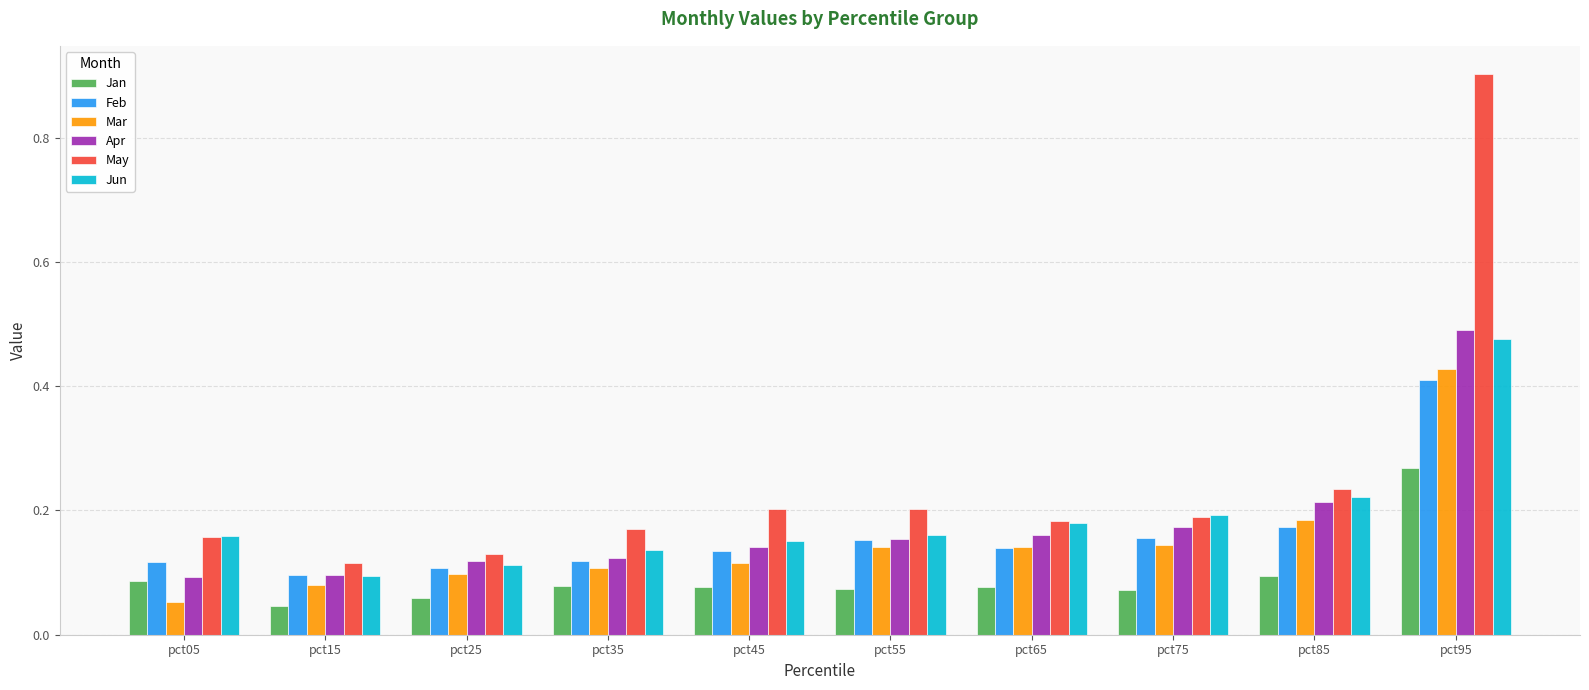

At which label does May reach its peak?

pct95